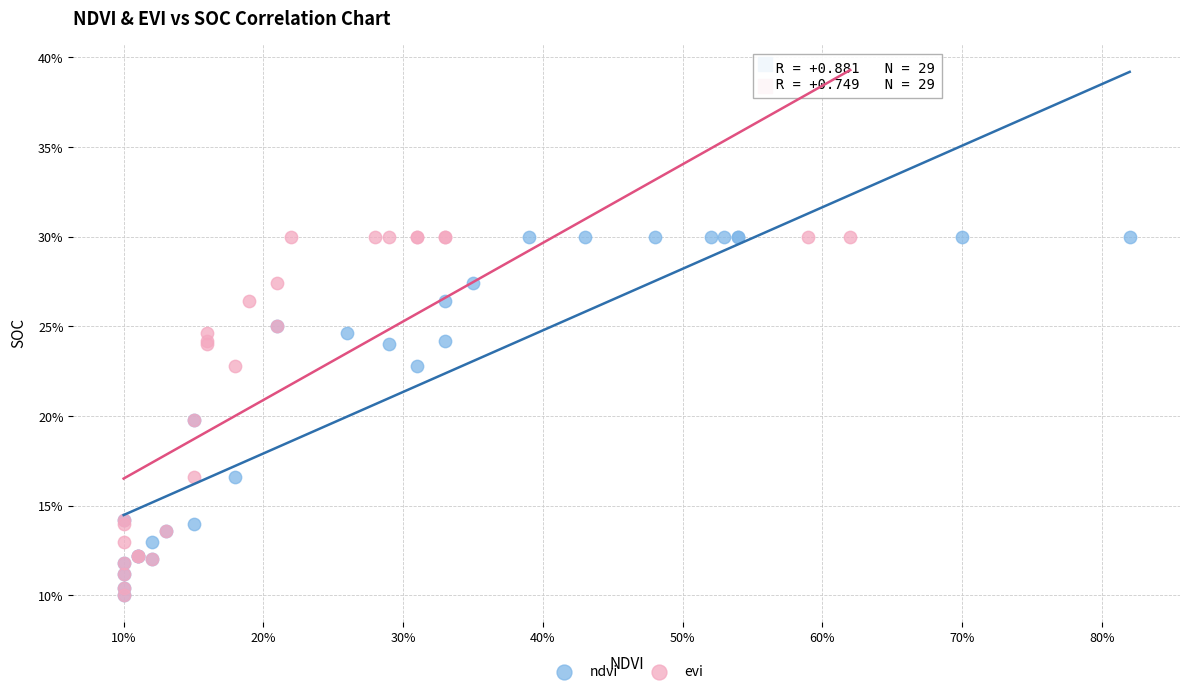

What are all the series names shown in the legend?

ndvi, evi